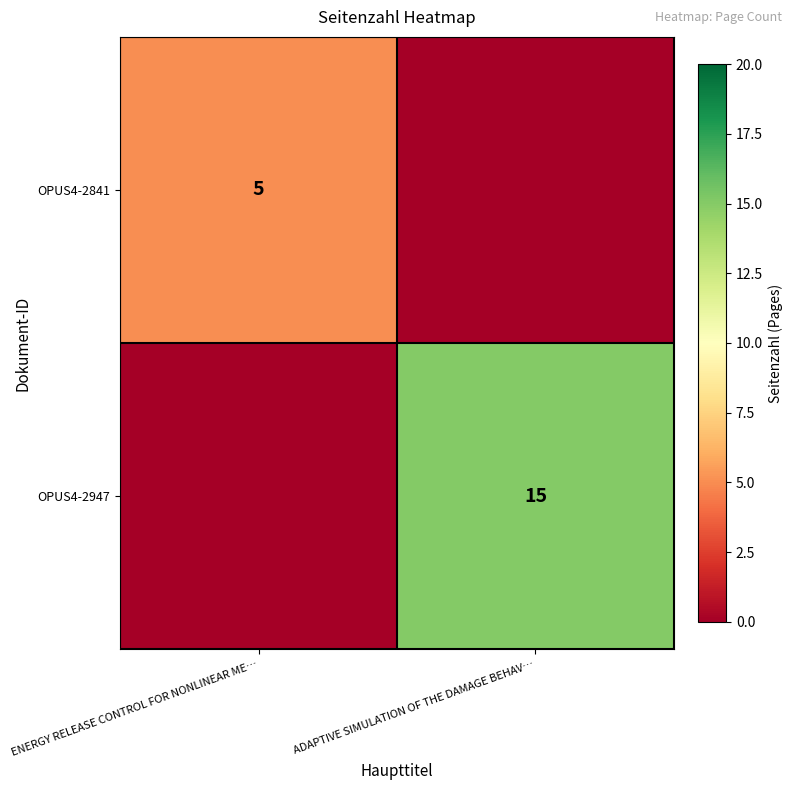

True or false: OPUS4-2947 has a value of 8 at ADAPTIVE SIMULATION OF THE DAMAGE BEHAV….

False